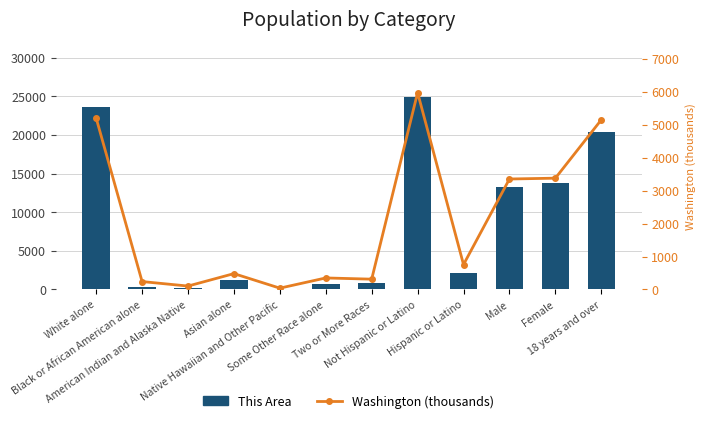

Which label corresponds to the smallest value in the chart?

Native Hawaiian and Other Pacific